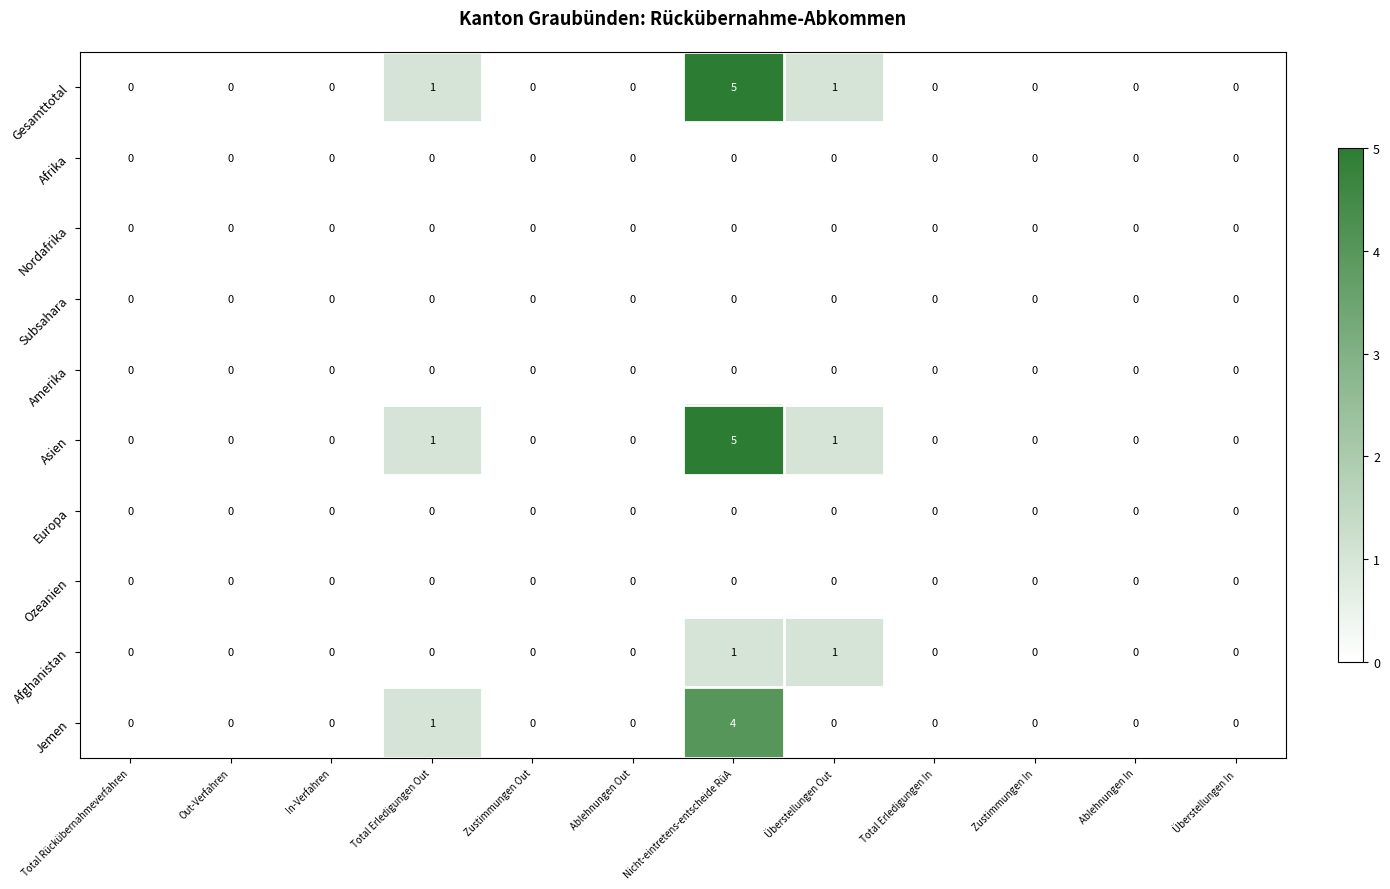

The Europa series shows 0 at Zustimmungen In. True or false?

True